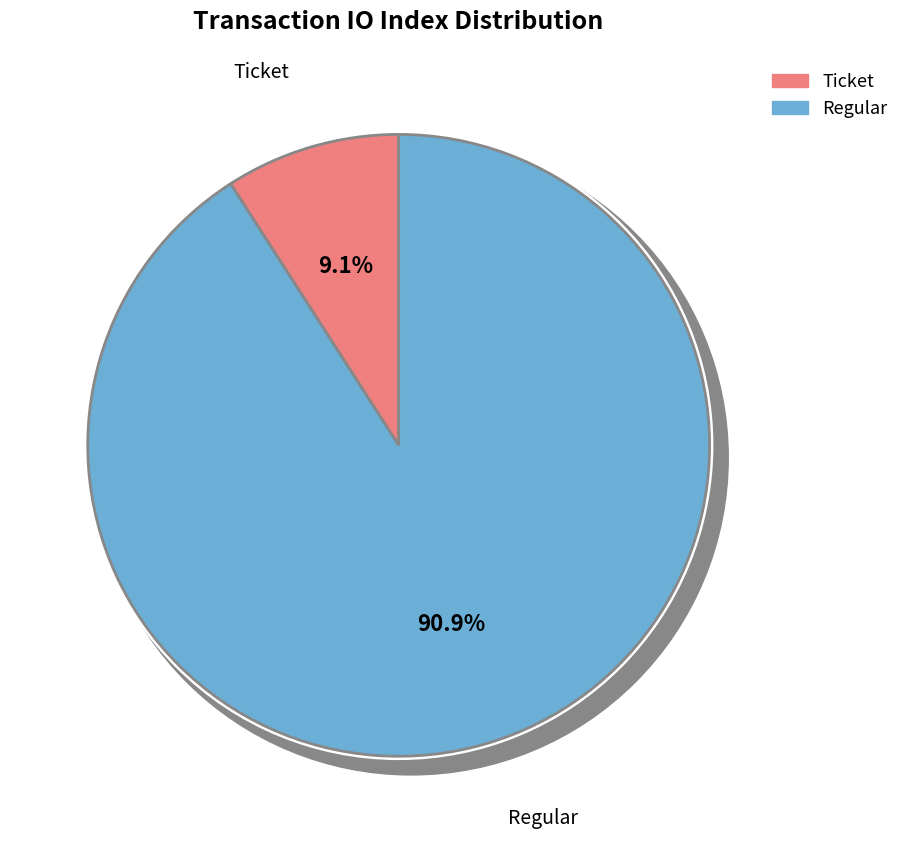

Which category has the biggest portion of the pie?

Regular